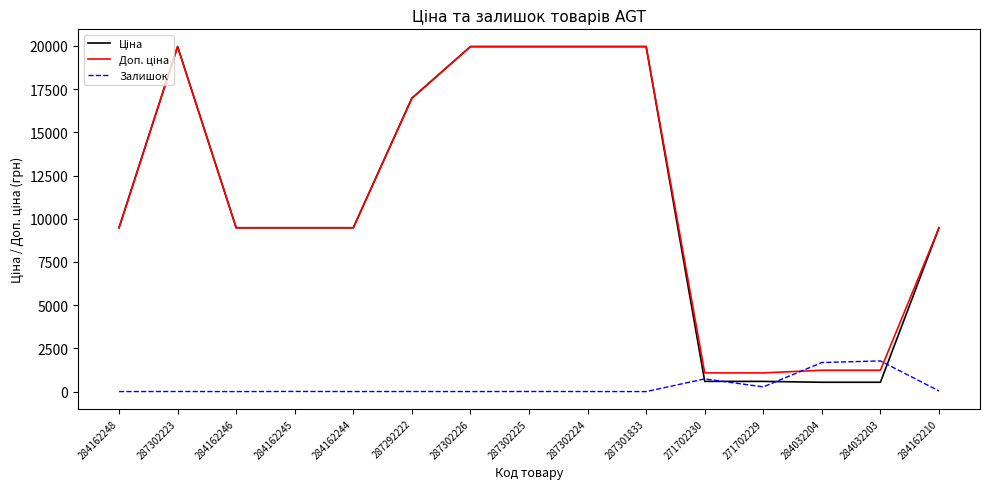

What is the greatest value displayed?

19964.2